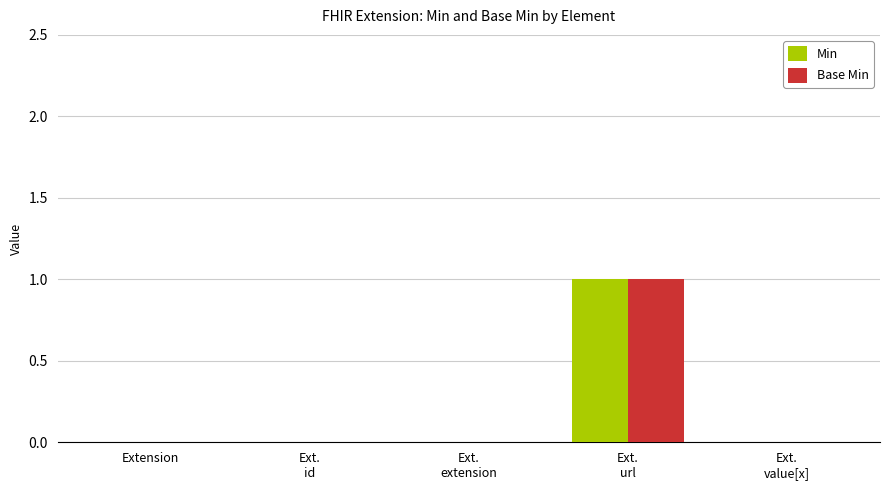

The Min series shows 0 at Extension. True or false?

True